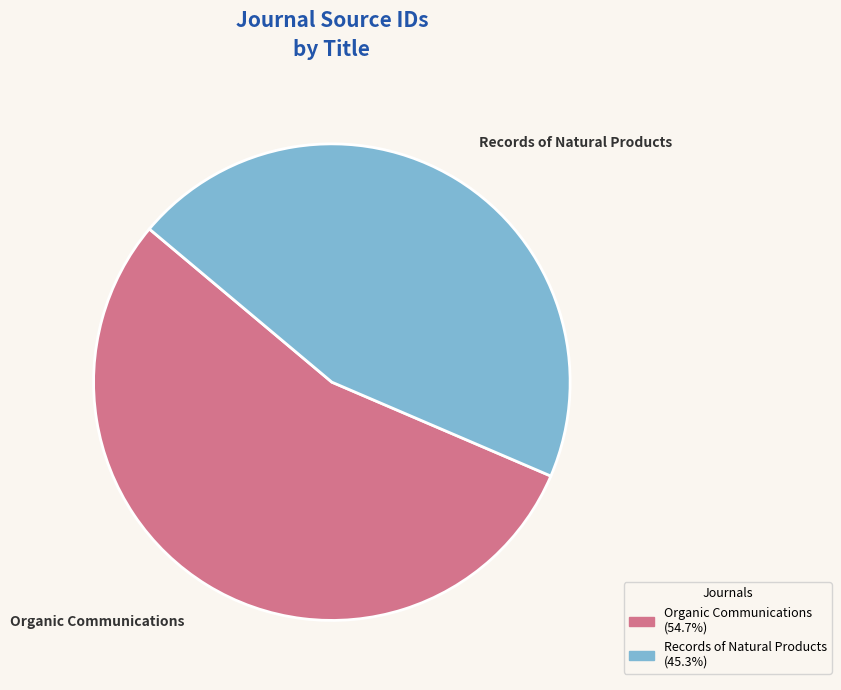

Do Records of Natural Products and Organic Communications together represent more than half of the pie?

Yes